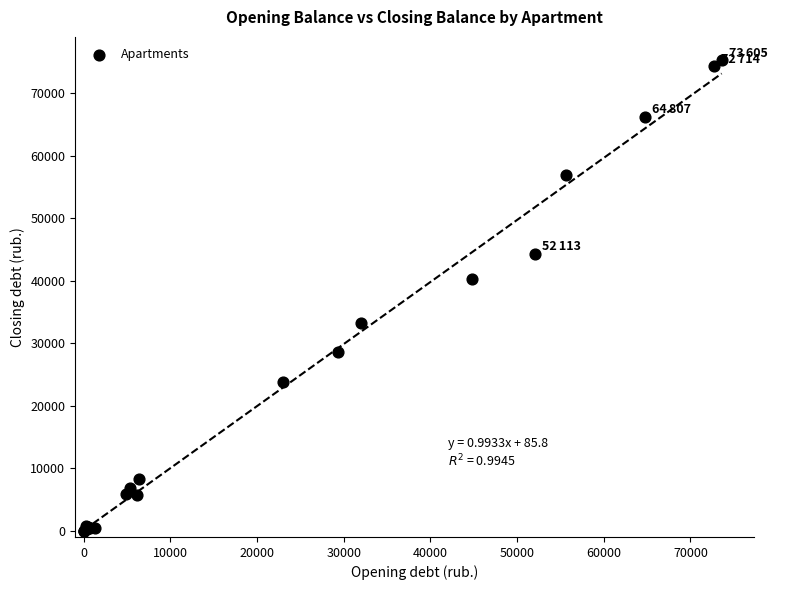

What Y value in the scatter plot is closest to 37648?

40356.9